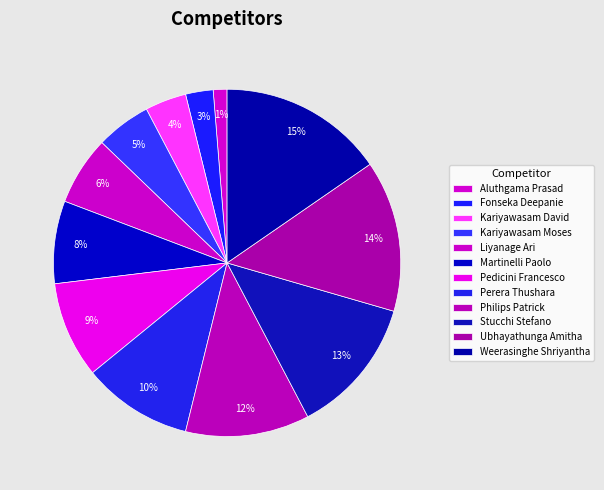

Is it true that Pedicini Francesco is 9% of the pie?

True